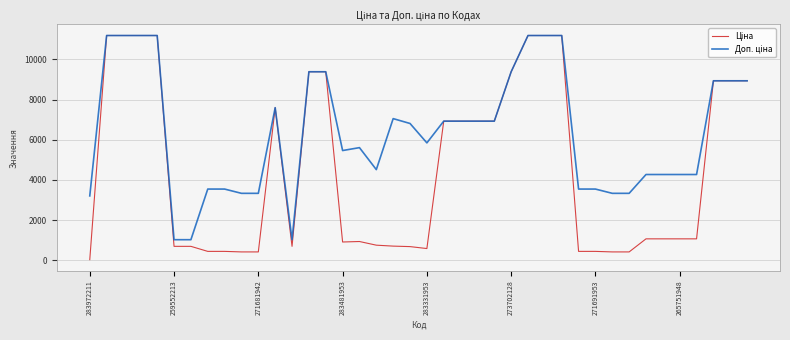

What is the greatest value displayed?

11188.2